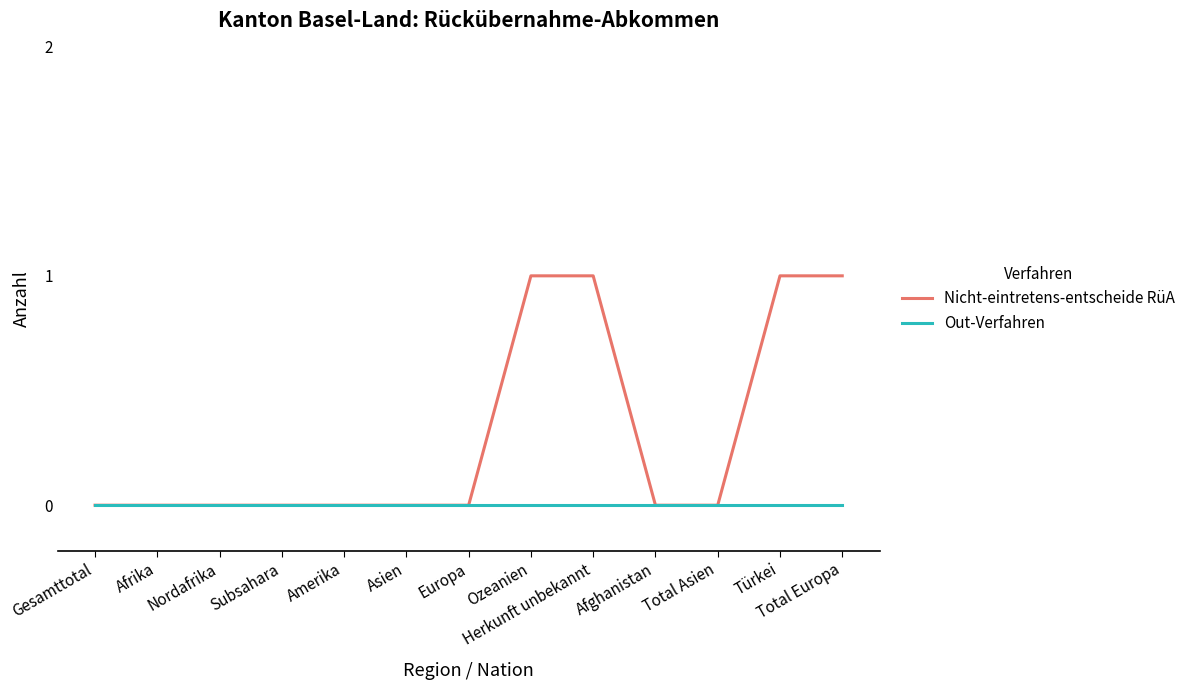

List the series in order of their overall mean, highest first.

Nicht-eintretens-entscheide RüA, Out-Verfahren